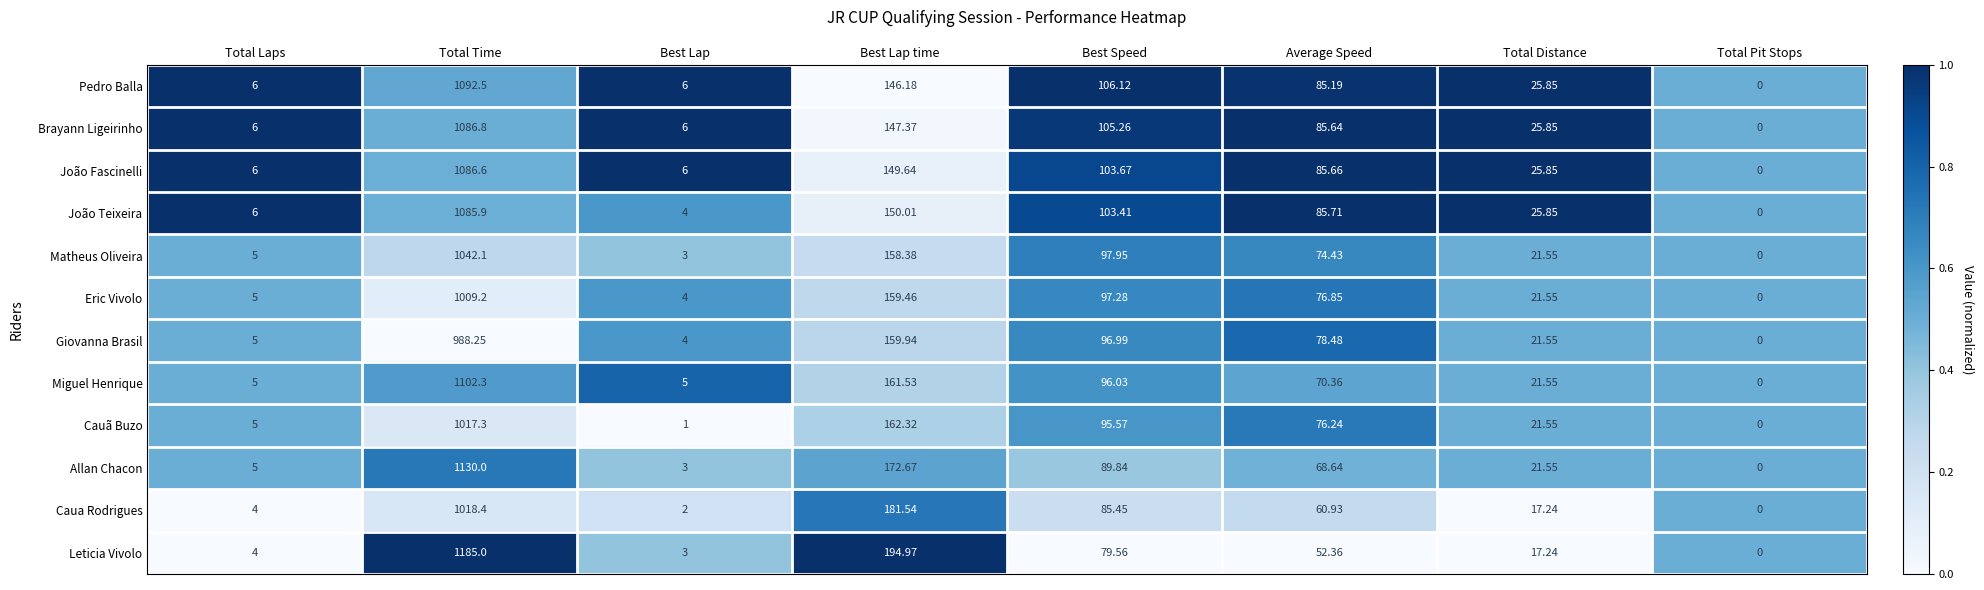

Which series has the largest range (max minus min)?

Leticia Vivolo